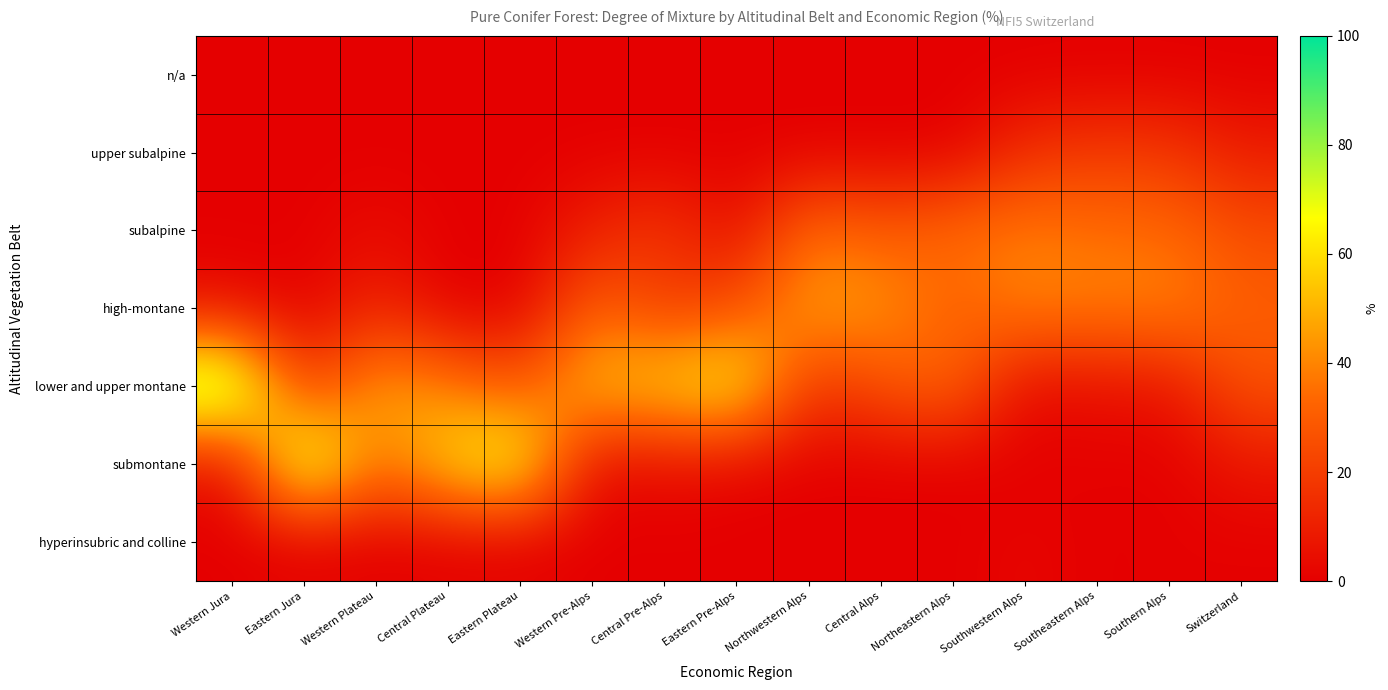

How many data points does each series have?

15